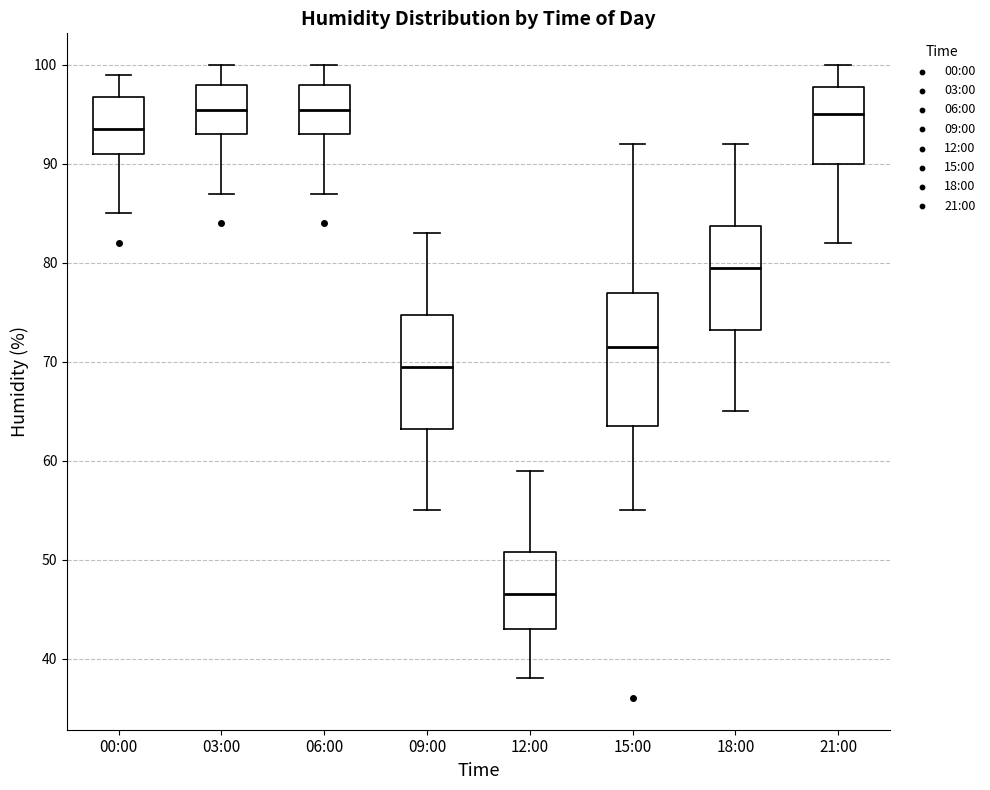

Reading left to right, read every box against the y-axis: the position of its median line, the range the box covers, and the ends of its whiskers. The values are not printed on the chart, so give them approximately, as read against the axis.

00:00: median 94, box 91 to 97, whiskers 85 to 99
03:00: median 96, box 93 to 98, whiskers 87 to 100
06:00: median 96, box 93 to 98, whiskers 87 to 100
09:00: median 70, box 63 to 75, whiskers 55 to 83
12:00: median 47, box 43 to 51, whiskers 38 to 59
15:00: median 72, box 64 to 77, whiskers 55 to 92
18:00: median 80, box 73 to 84, whiskers 65 to 92
21:00: median 95, box 90 to 98, whiskers 82 to 100